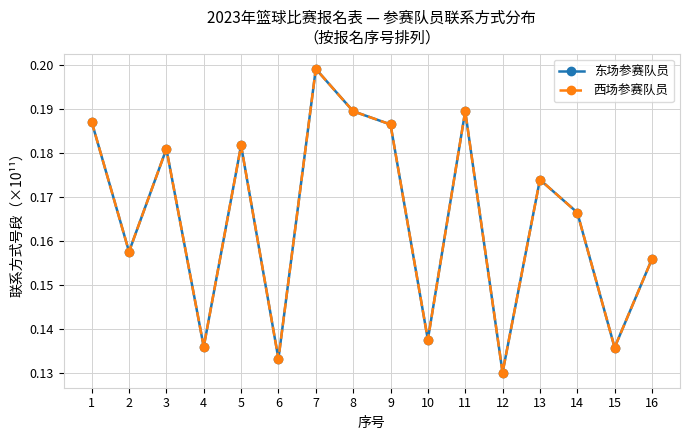

At how many categories does at least one series exceed 0?

16